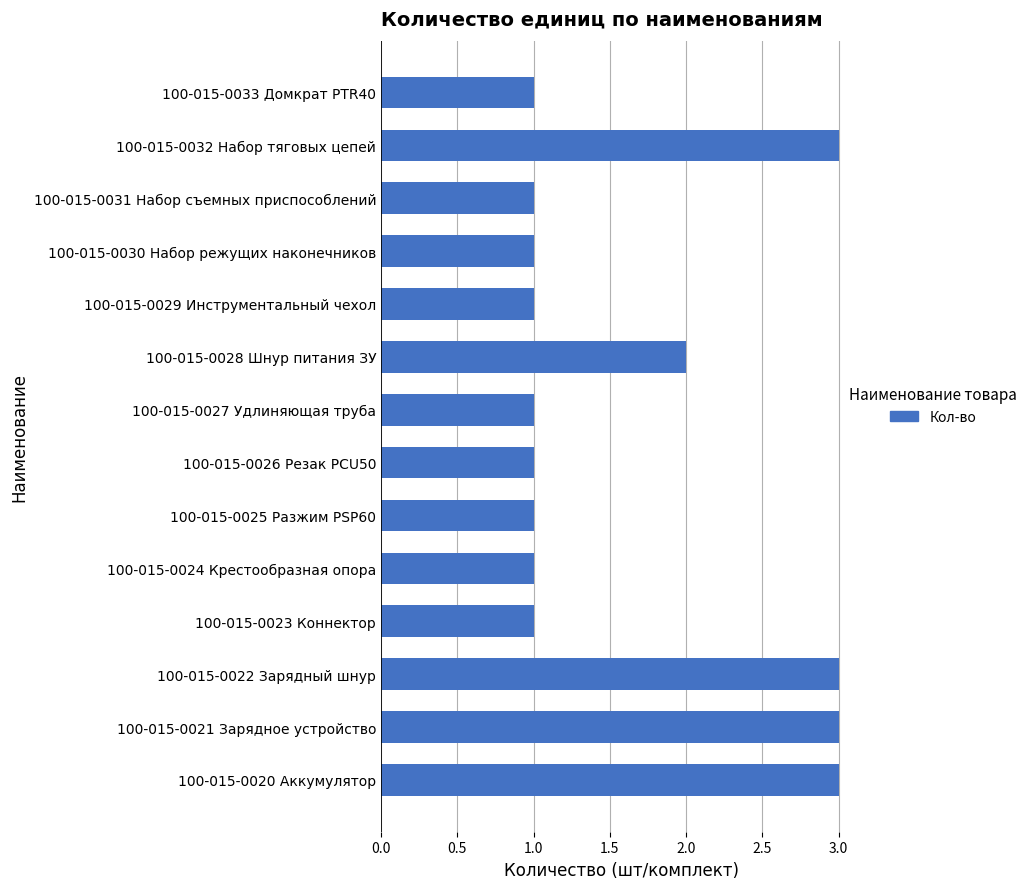

Reading bottom to top, what are all the values shown in this chart?

3	3	3	1	1	1	1	1	2	1	1	1	3	1